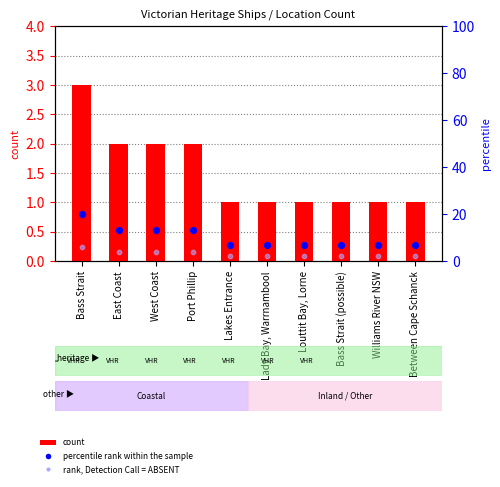

What are all the series names shown in the legend?

count, percentile rank within the sample, rank, Detection Call = ABSENT